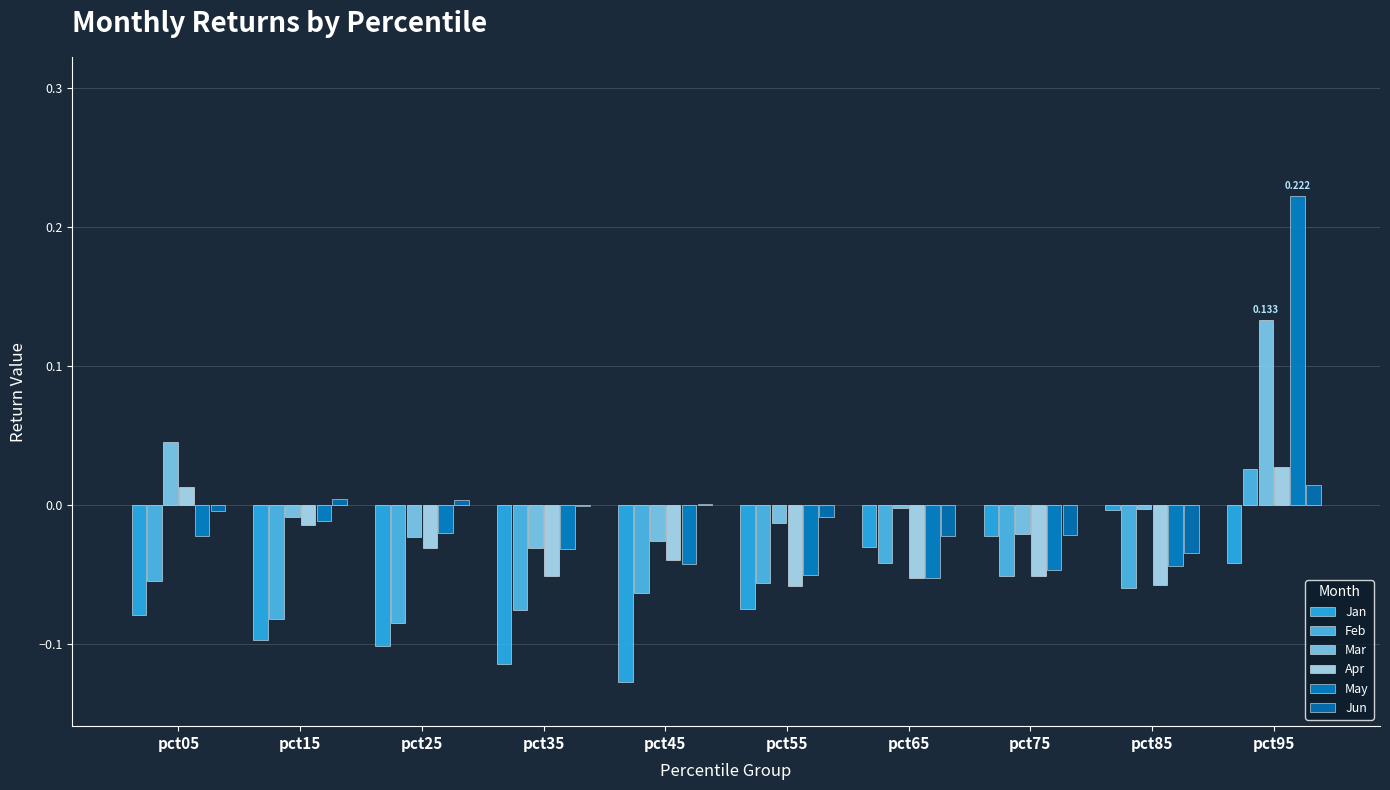

The value of May at pct05 is -0.0. True or false?

True